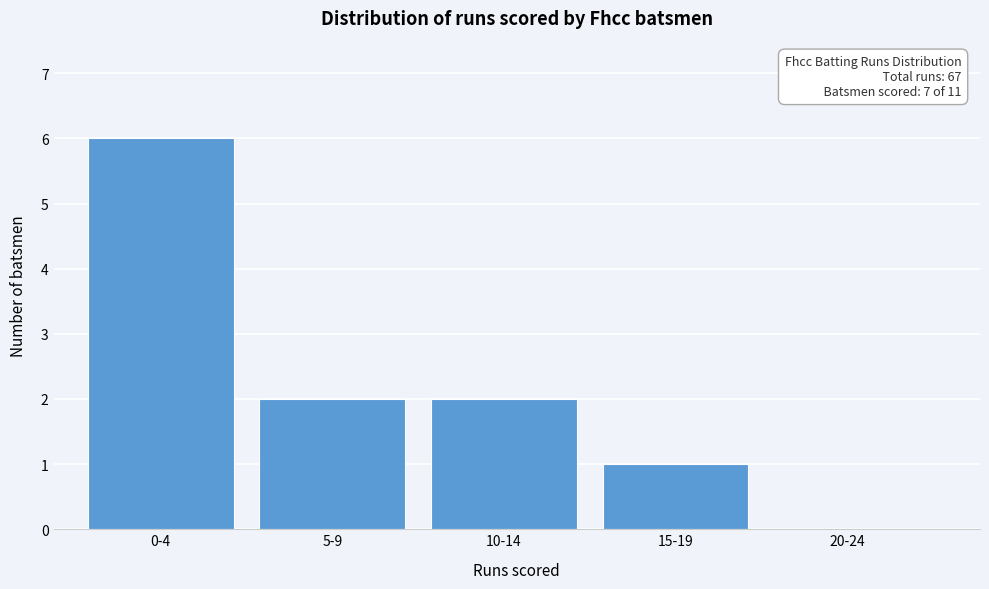

Reading left to right, transcribe all the data shown in this chart.

0-4=6	5-9=2	10-14=2	15-19=1	20-24=0